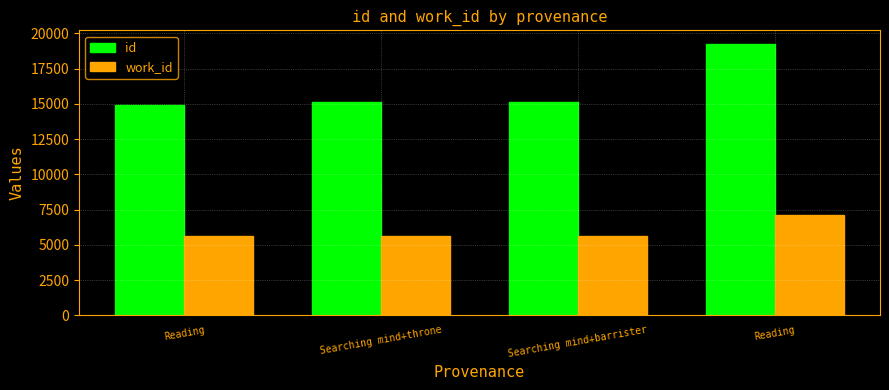

Rank the series by their average value, from highest to lowest.

id, work_id